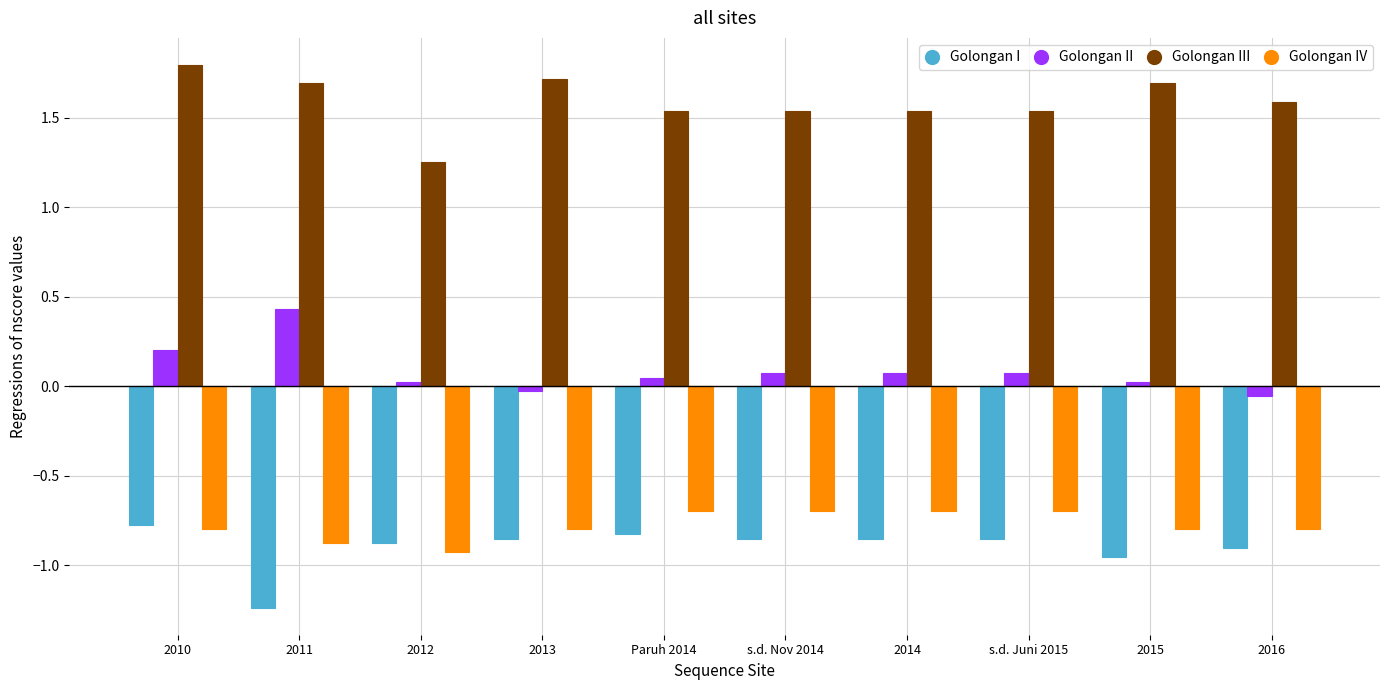

Which series has the widest spread of values?

Golongan III